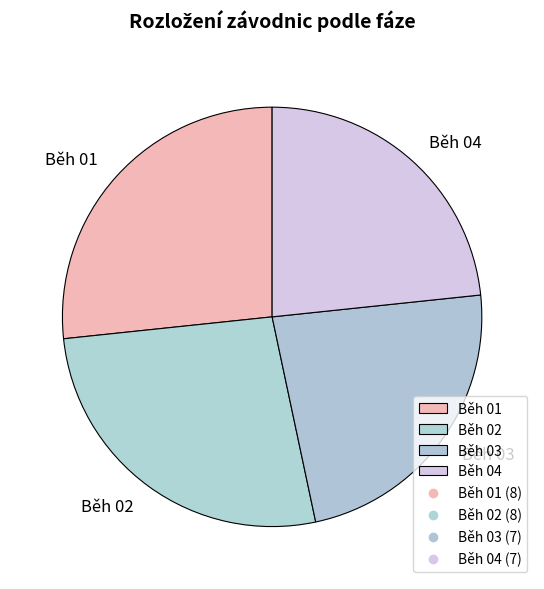

Does Běh 01 account for over 50% of the chart?

No